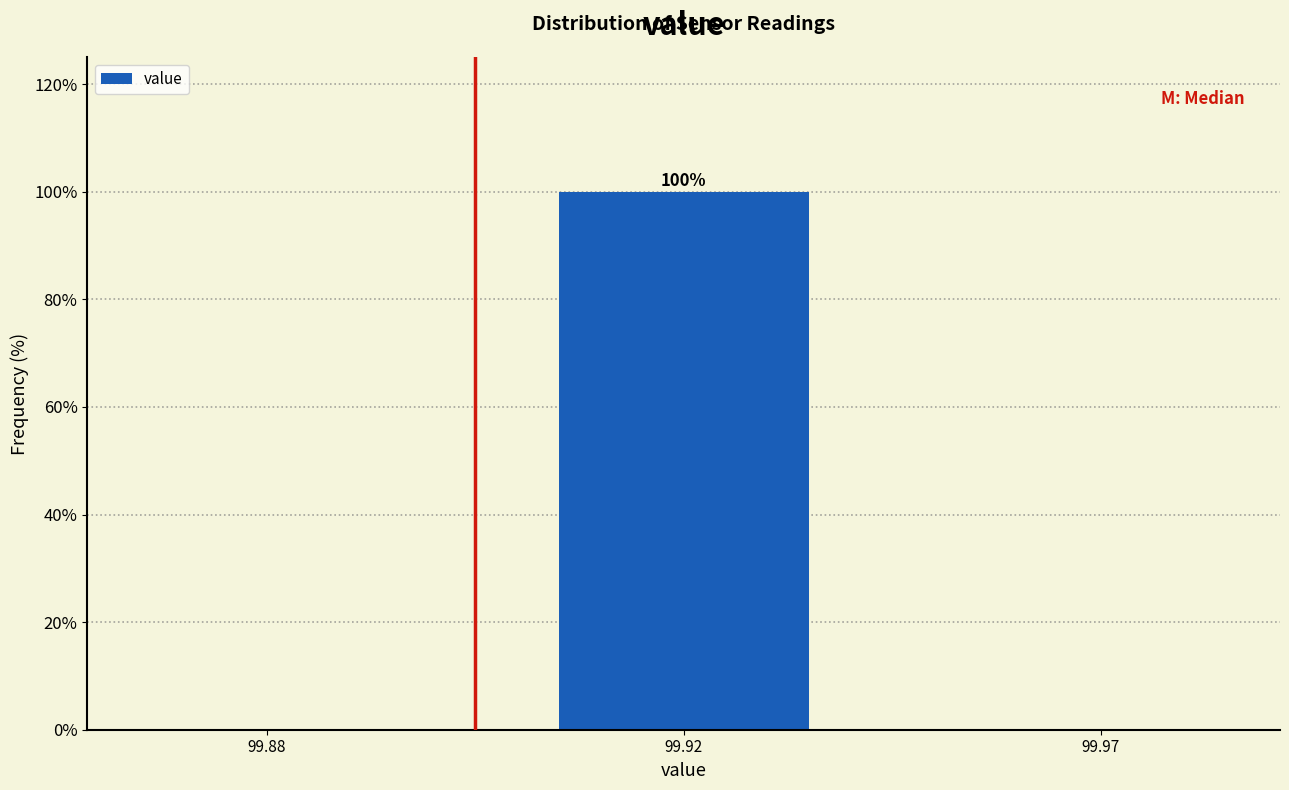

Reading left to right, list all the values displayed in this chart.

99.88=0	99.92=100	99.97=0